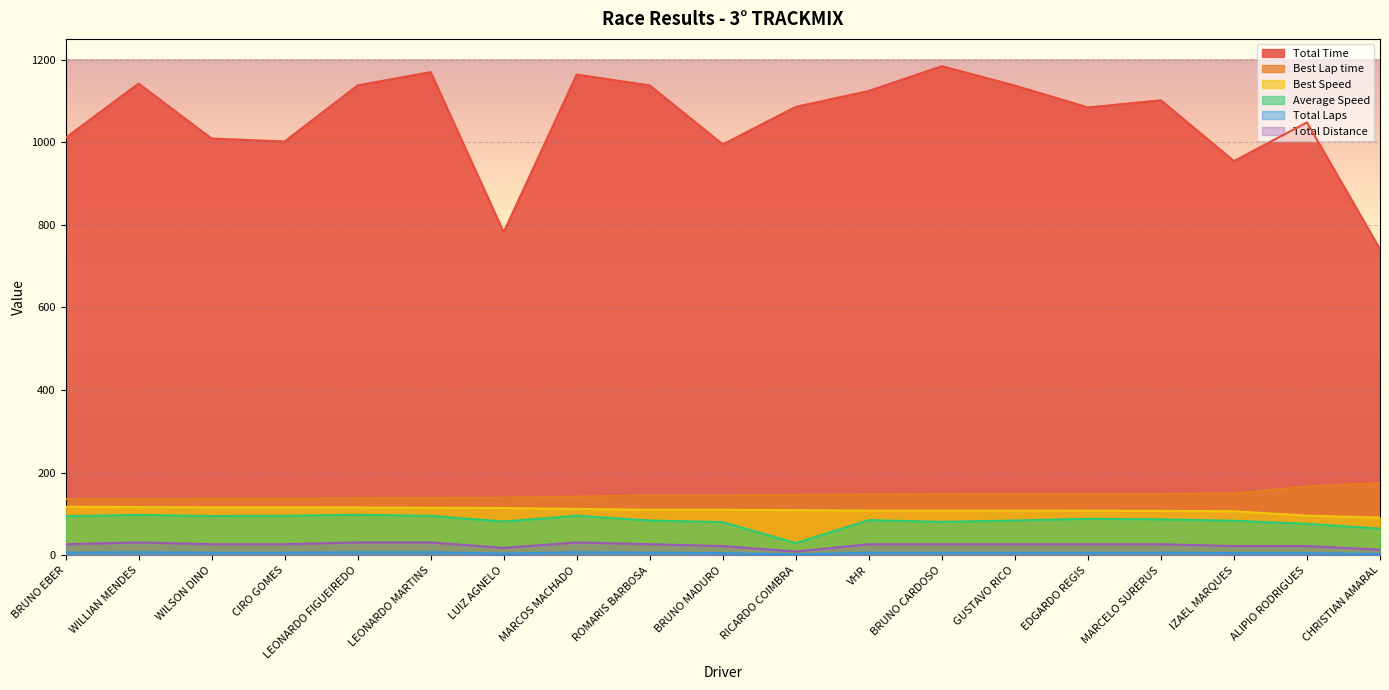

How many categories are shown in the chart?

19